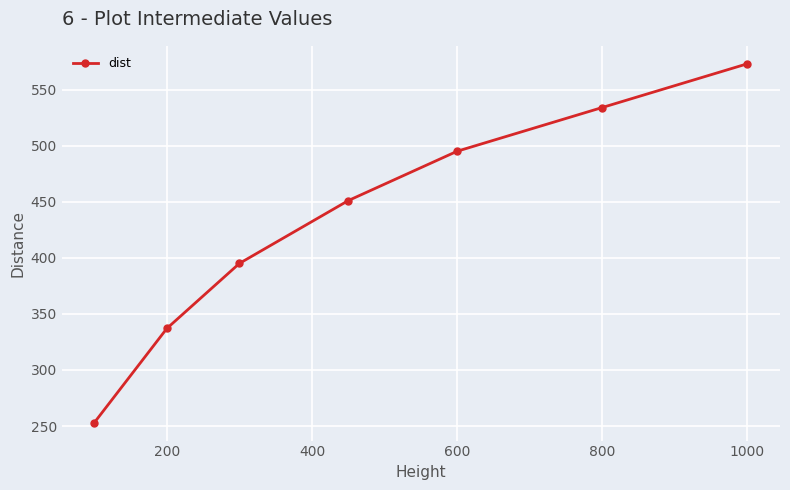

The chart shows a value of 350 at 1000. True or false?

False